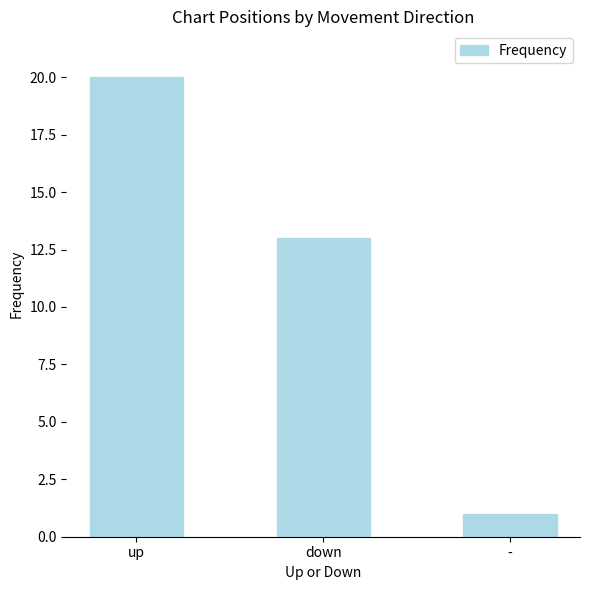

Does the chart contain stacked bars?

No